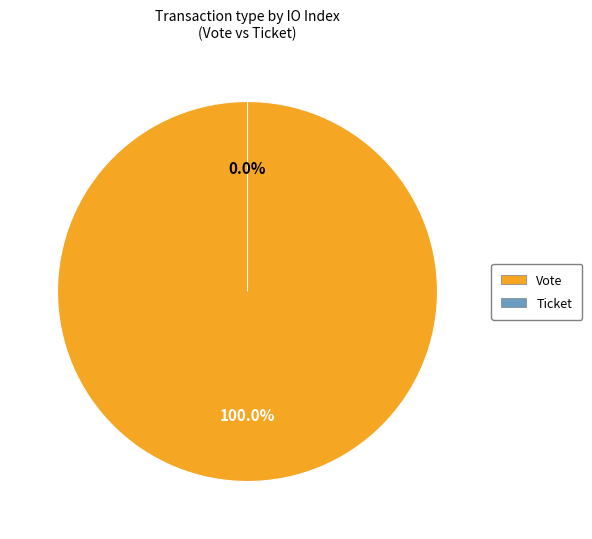

What is the largest slice in the pie chart?

Vote